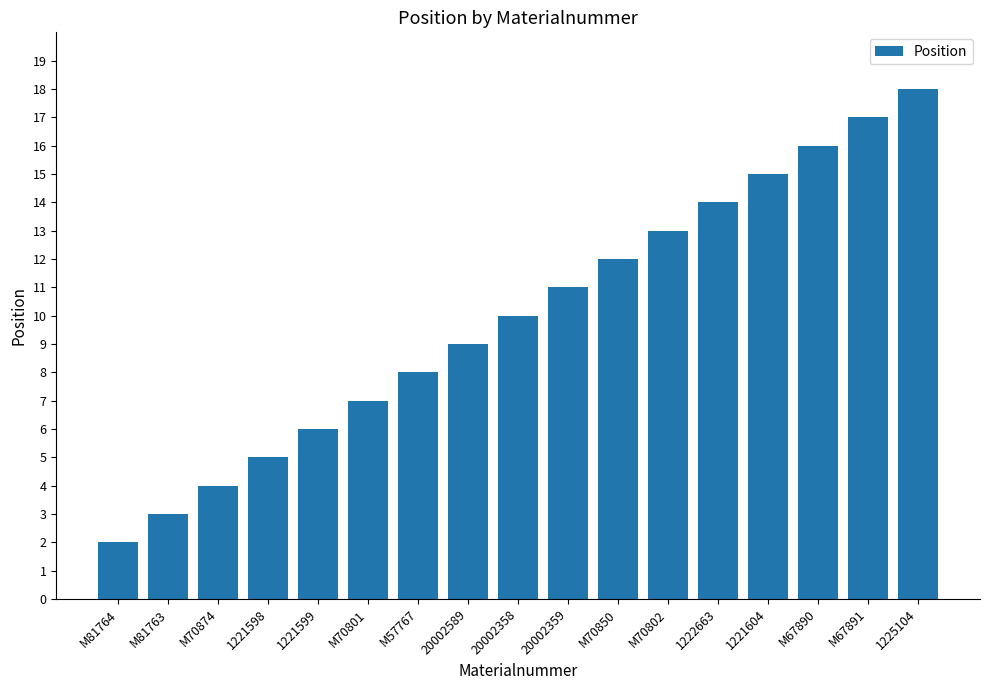

What is the label of the 8th bar from the right?

20002359